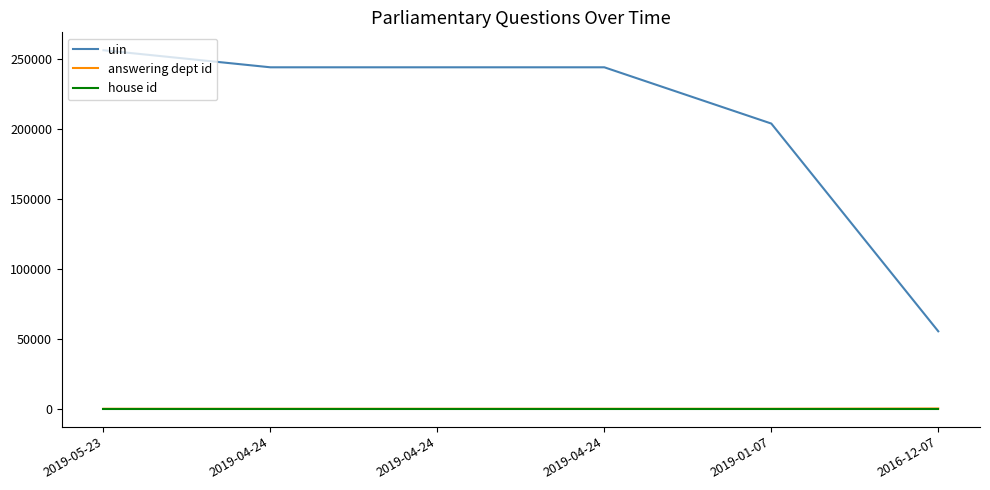

At 2019-04-24, list the series in order from largest to smallest.

uin, answering dept id, house id